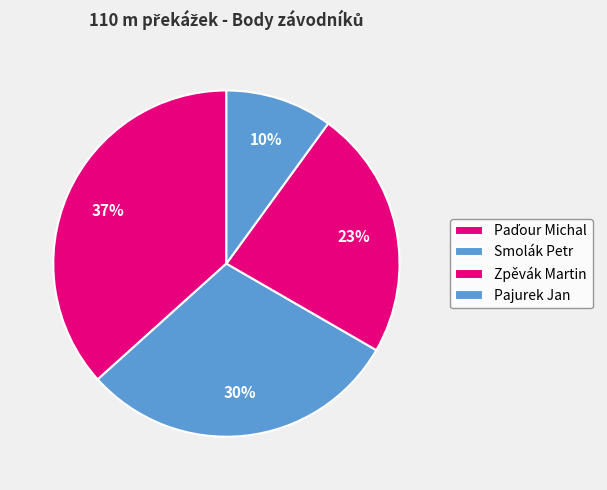

What is the ratio of the value at Paďour Michal to the value at Smolák Petr?

1.2